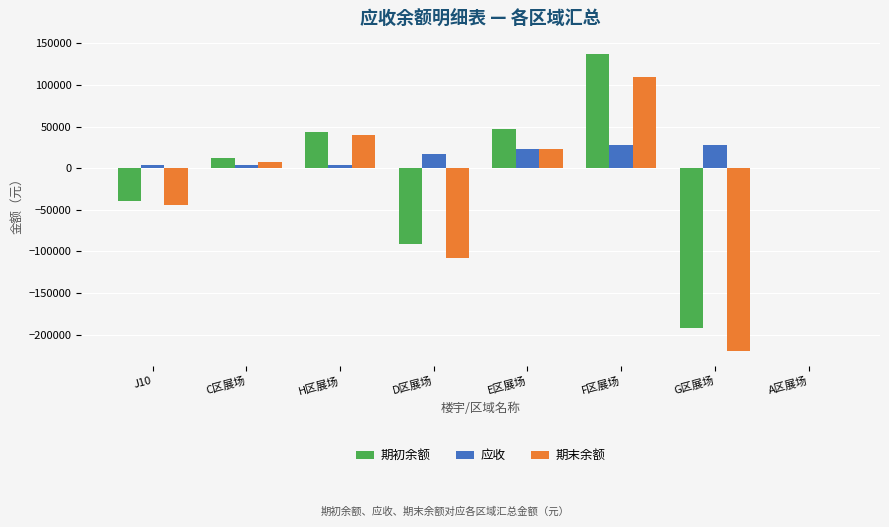

Which category has the highest value in the 期初余额 series?

F区展场